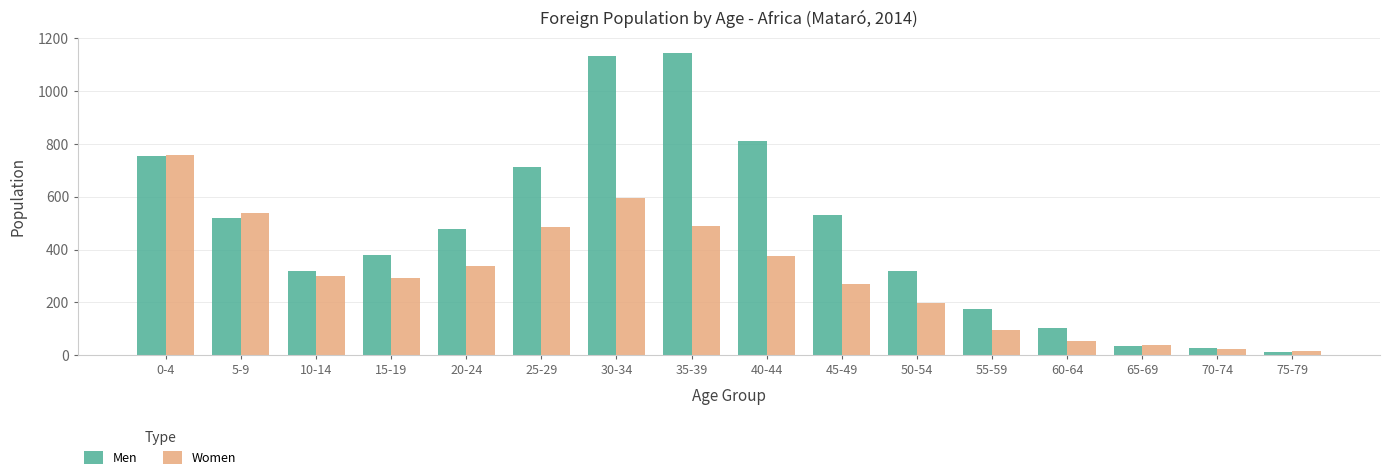

At how many categories does at least one series exceed 942?

2